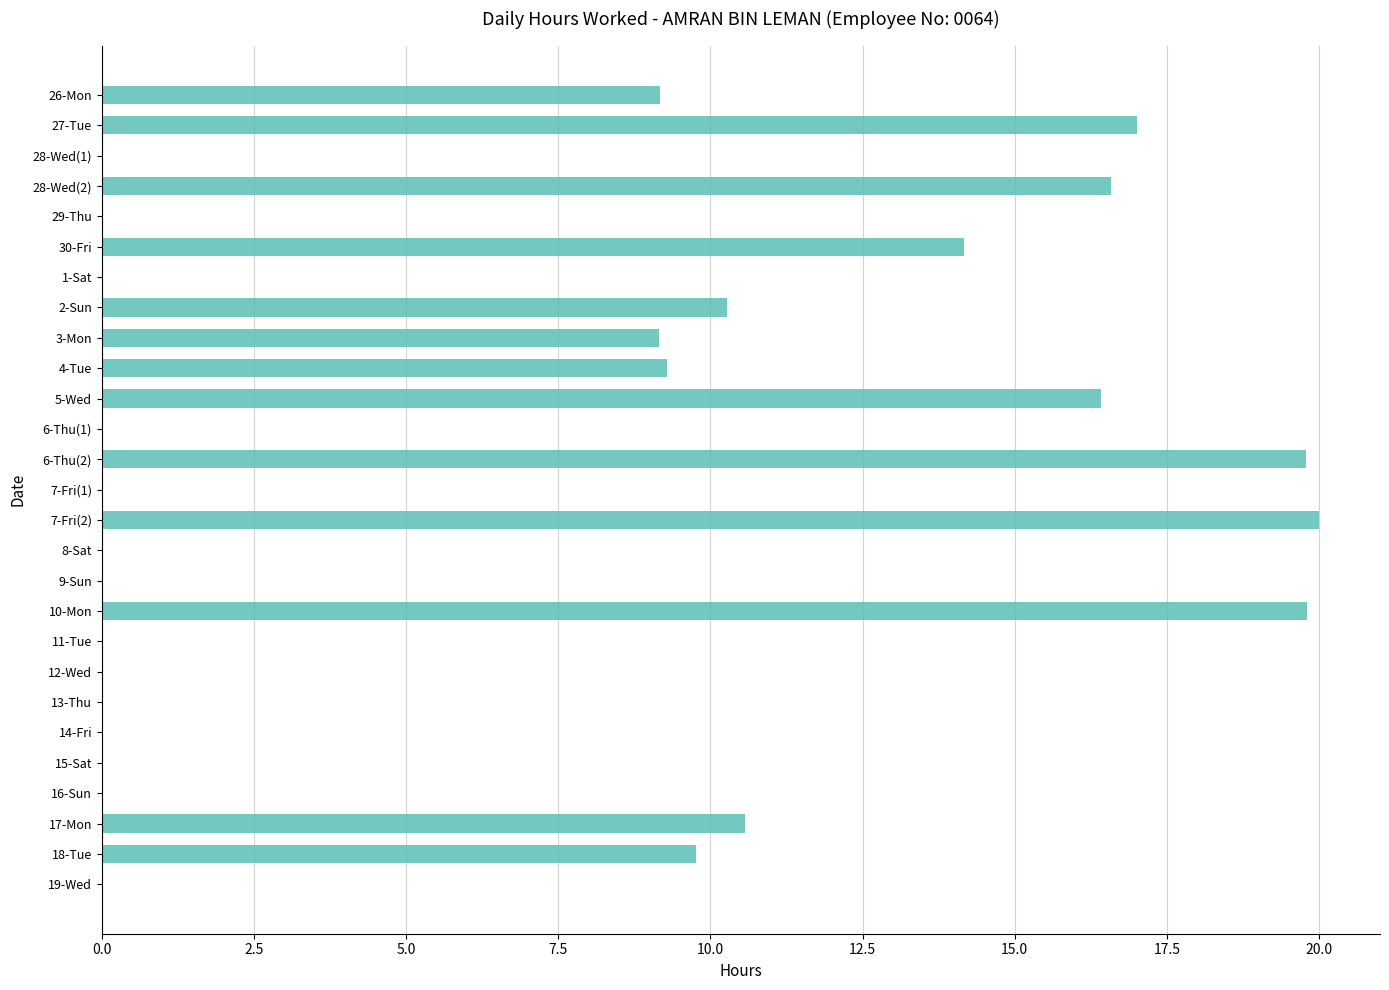

What is the average value?

6.7